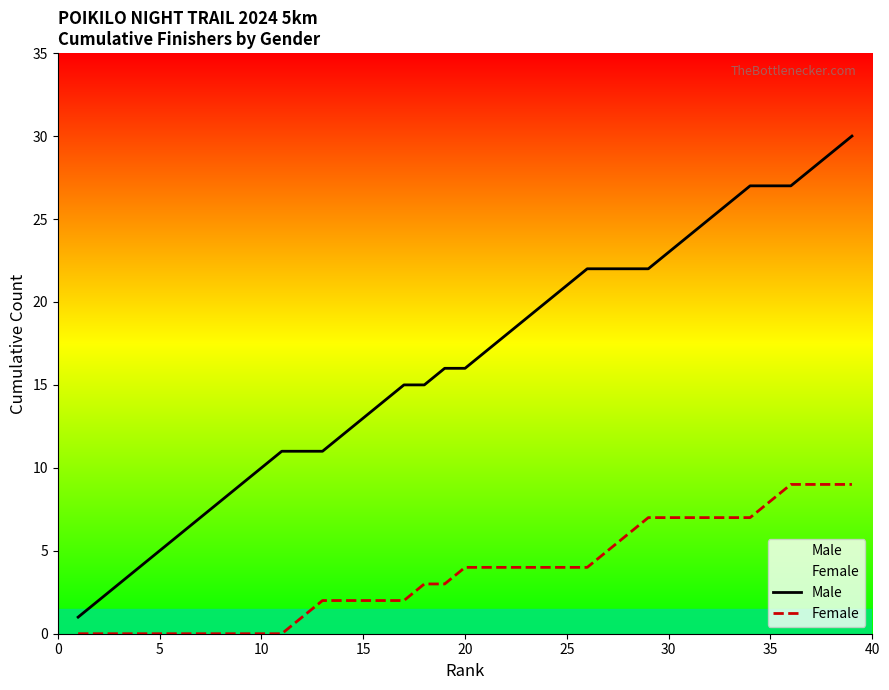

The value of Male at 15 is 13. True or false?

True